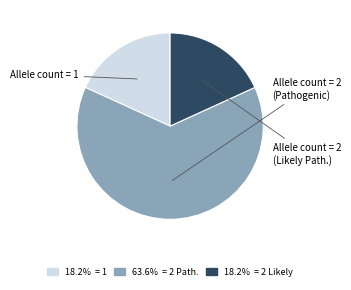

What is the ratio of the value at 18.2% = 2 Likely to the value at 18.2% = 1?

1.0